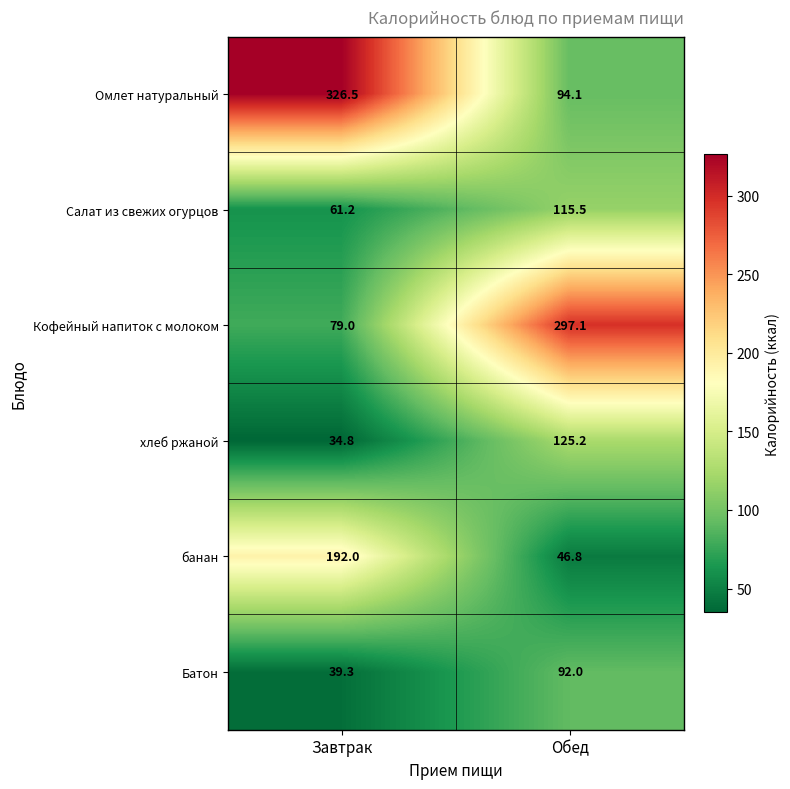

What is the sum of the Омлет натуральный values at Обед and Завтрак?

420.6